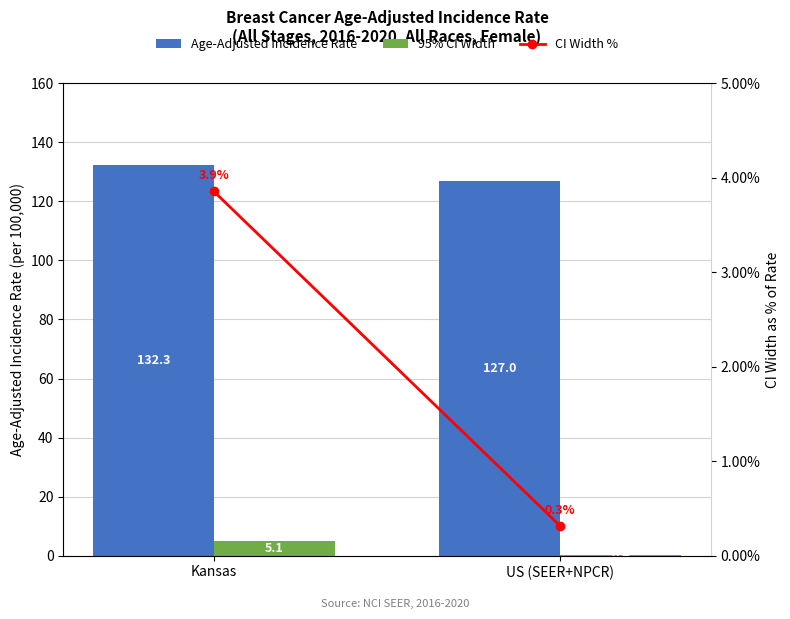

What is the sum of the 95% CI Width values at US (SEER+NPCR) and Kansas?

5.5